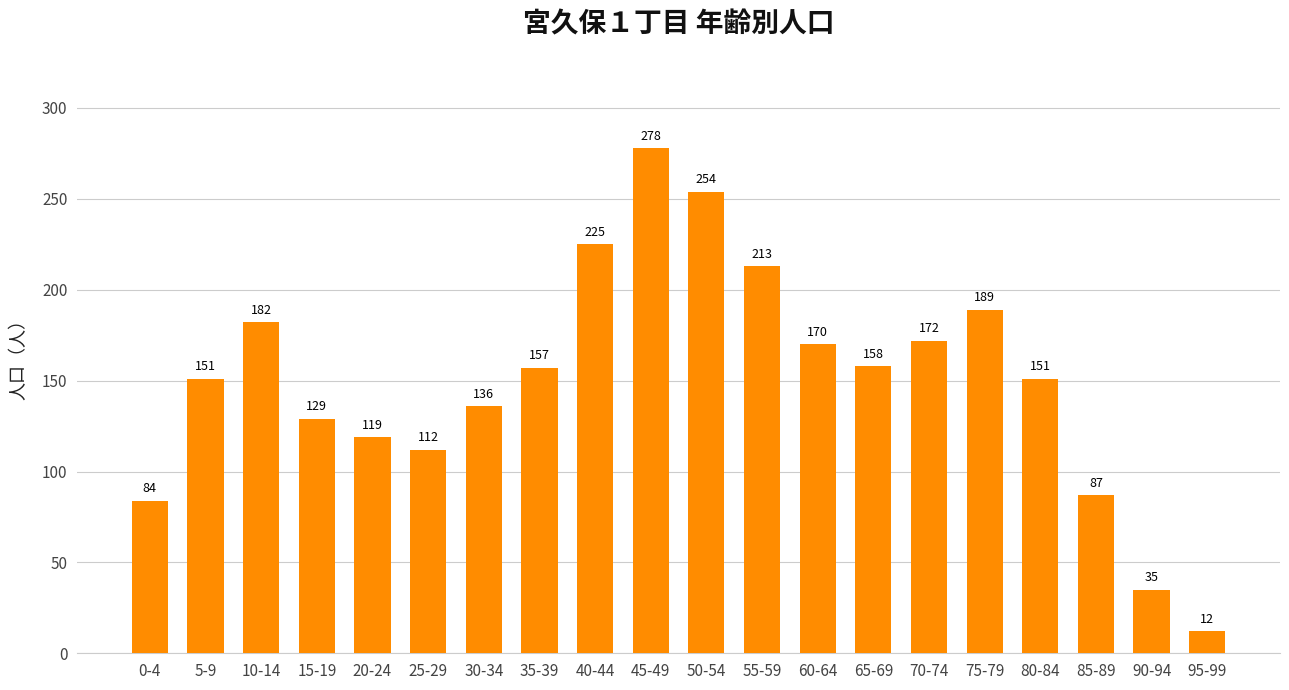

How many distinct data groups are displayed?

1